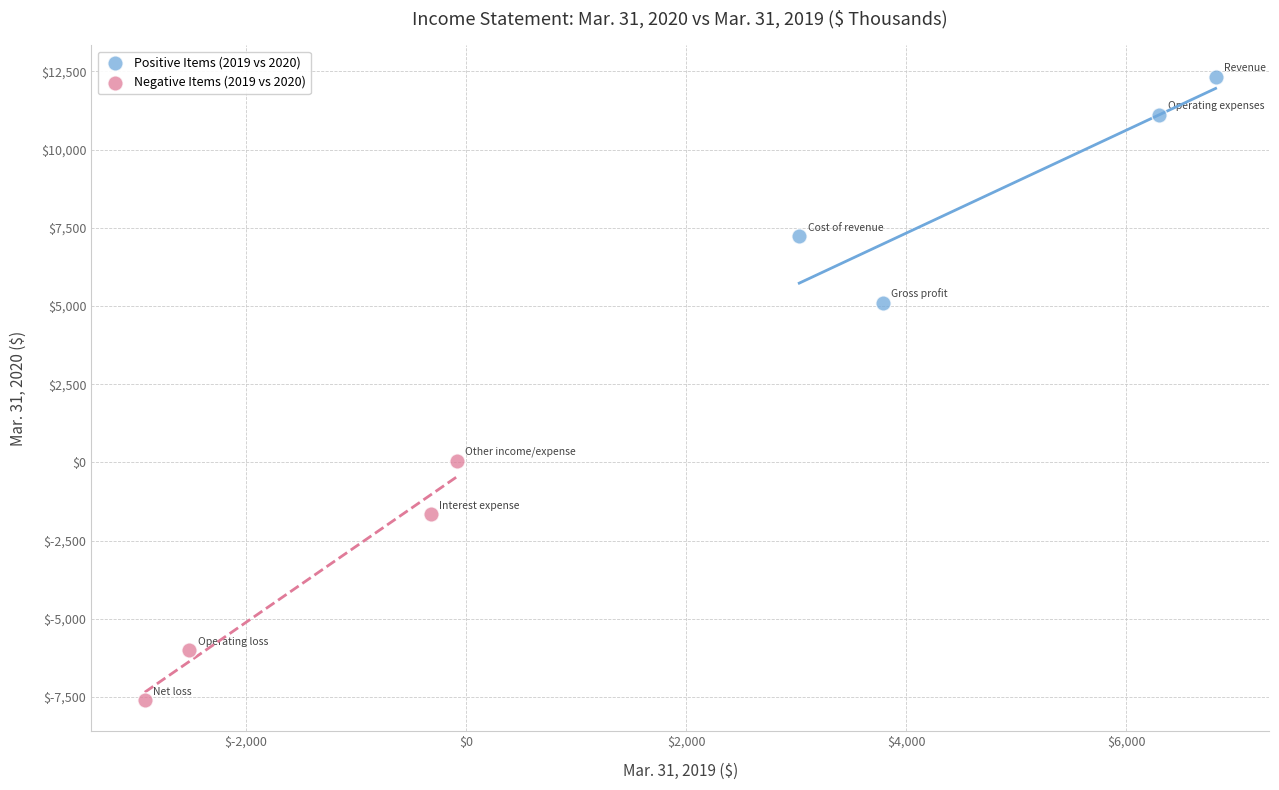

Which series reaches the minimum Y coordinate?

Negative Items (2019 vs 2020)